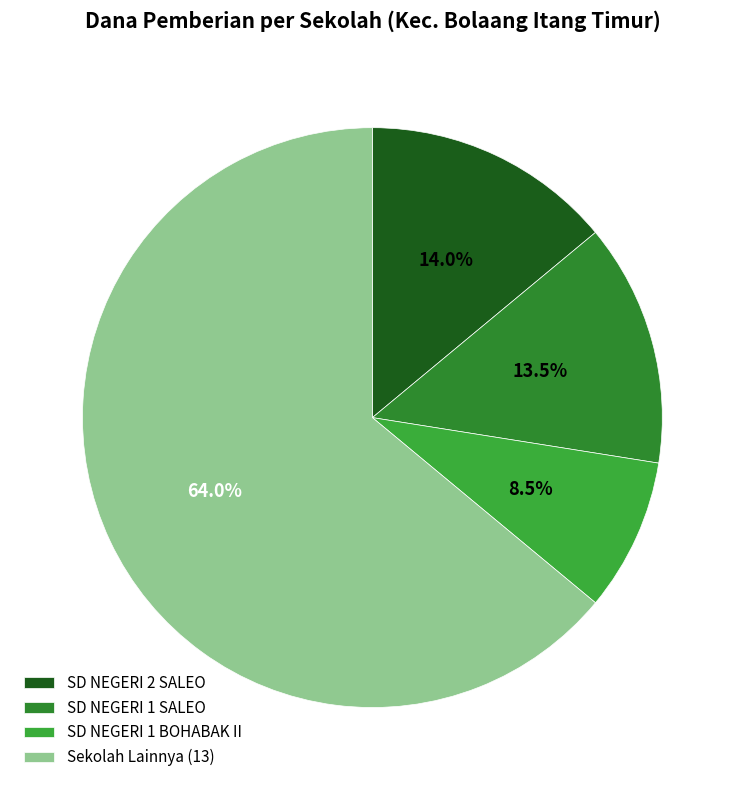

How many slices are in this pie chart?

4